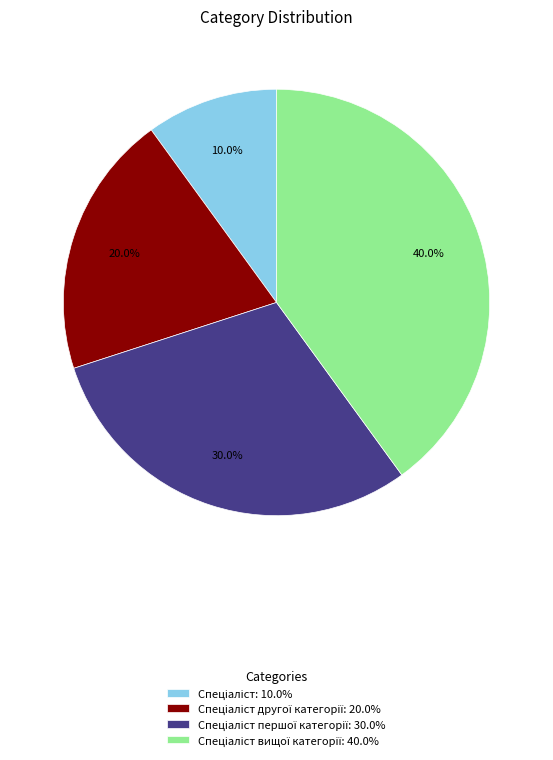

Does any single category account for the majority?

No